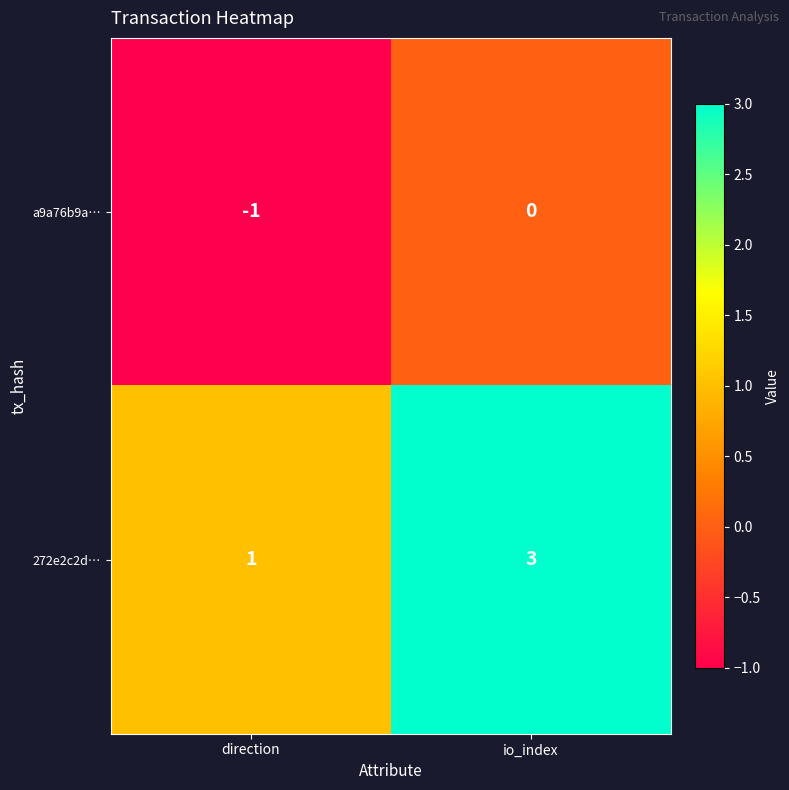

The a9a76b9a… series shows -2 at direction. True or false?

False